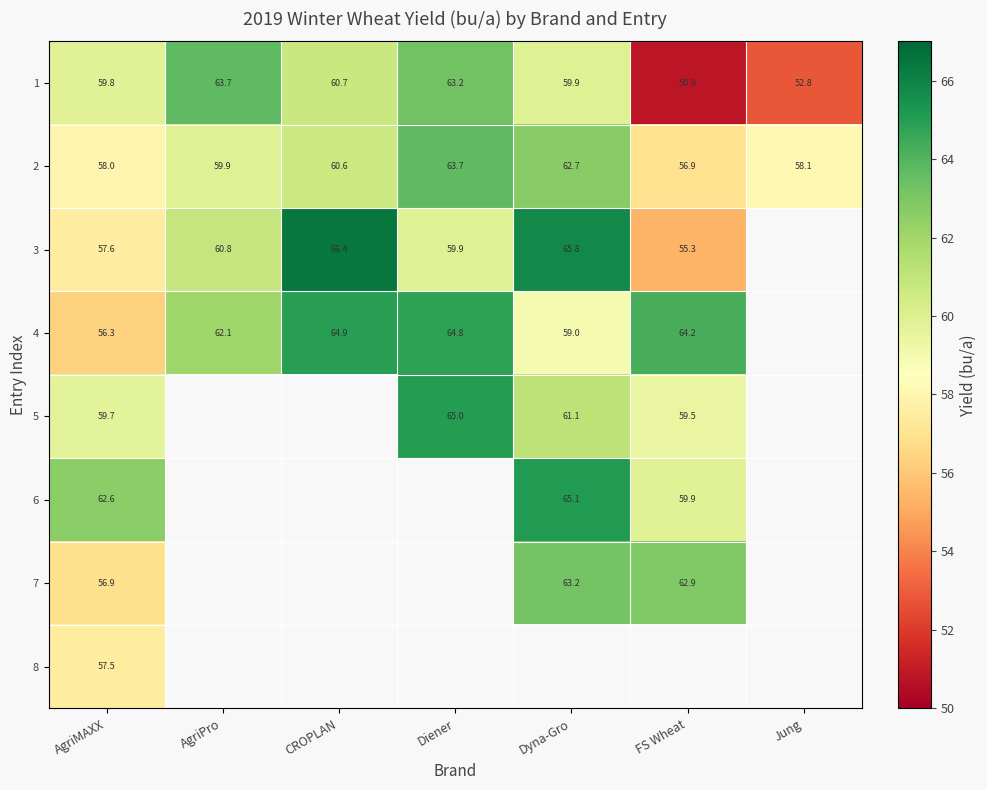

At which label does 1 reach its minimum?

FS Wheat